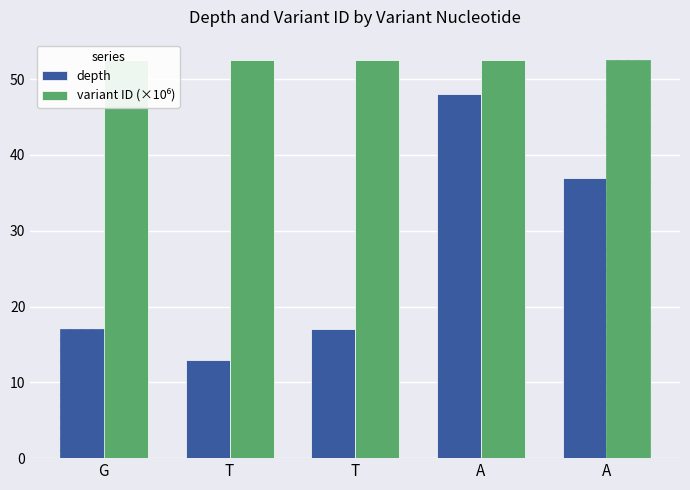

Which label corresponds to the largest value in the chart?

A